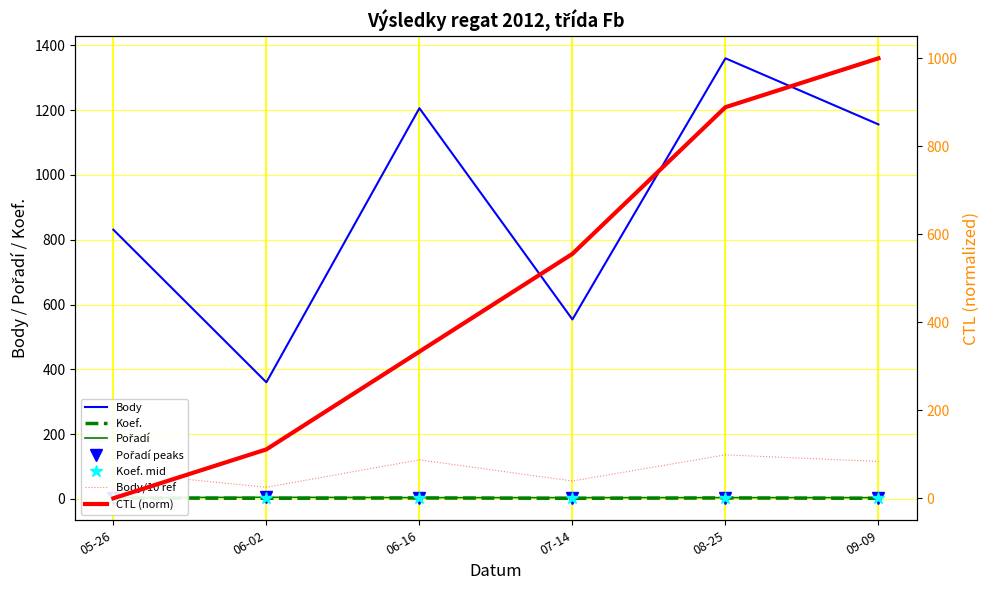

Is the value of CTL at 06-16 greater than the value of Body at 06-16?

No